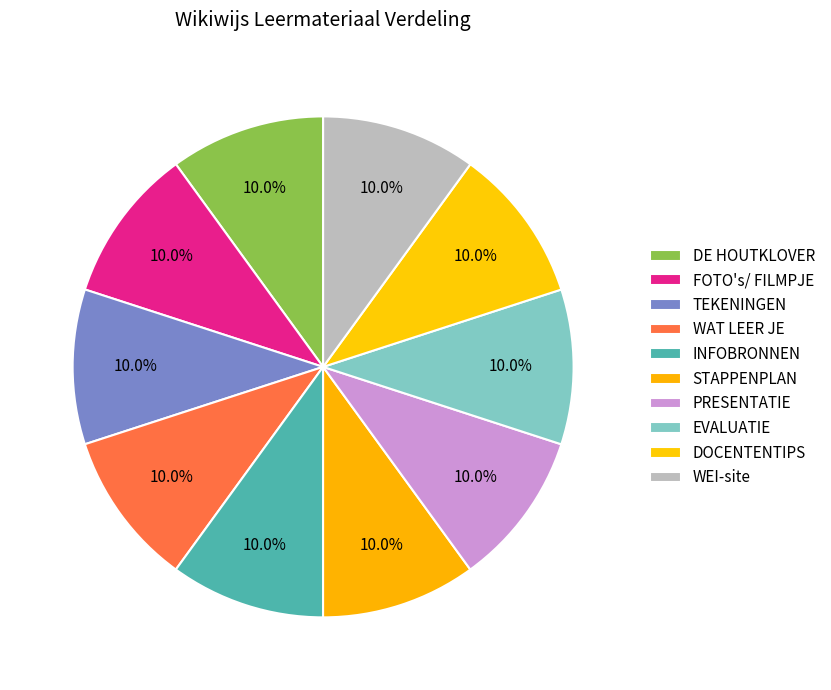

How many slices are in this pie chart?

10